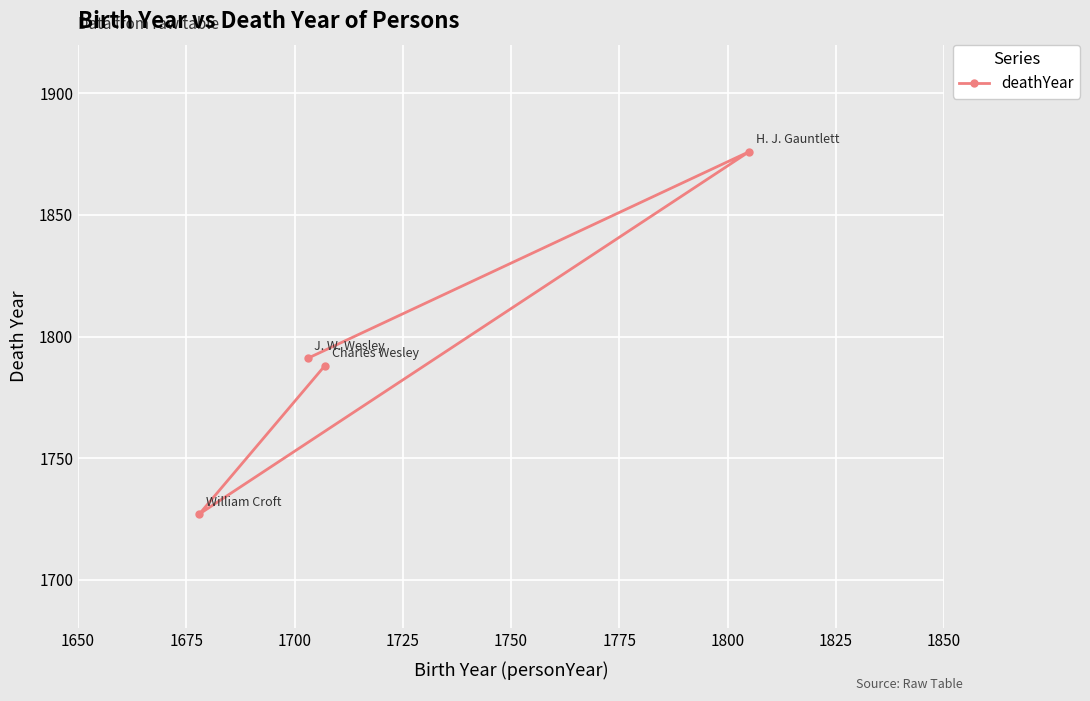

What is the sum of all values?

7182